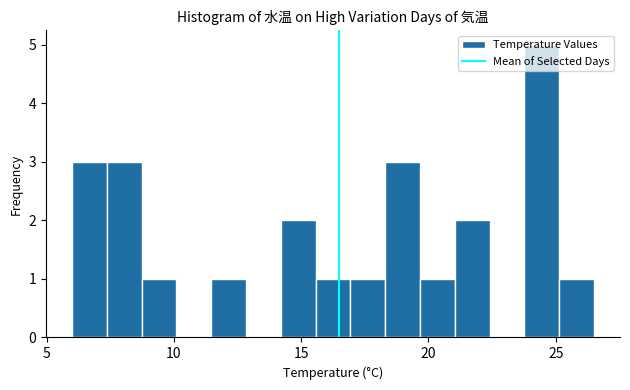

Read against the x-axis, roughly where is the centre of the tallest bar?

24.5